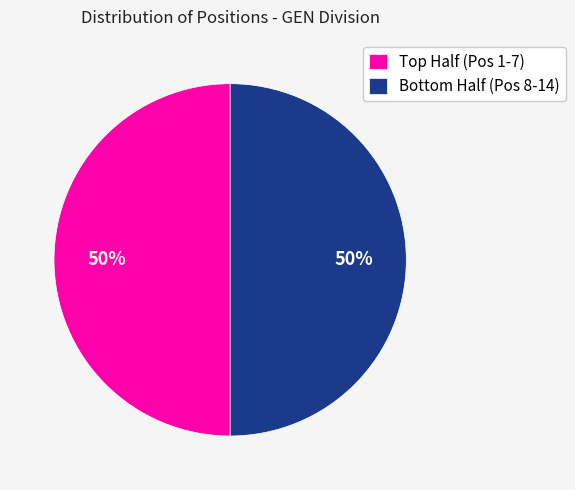

To the nearest percent, what is the average slice percentage?

50%